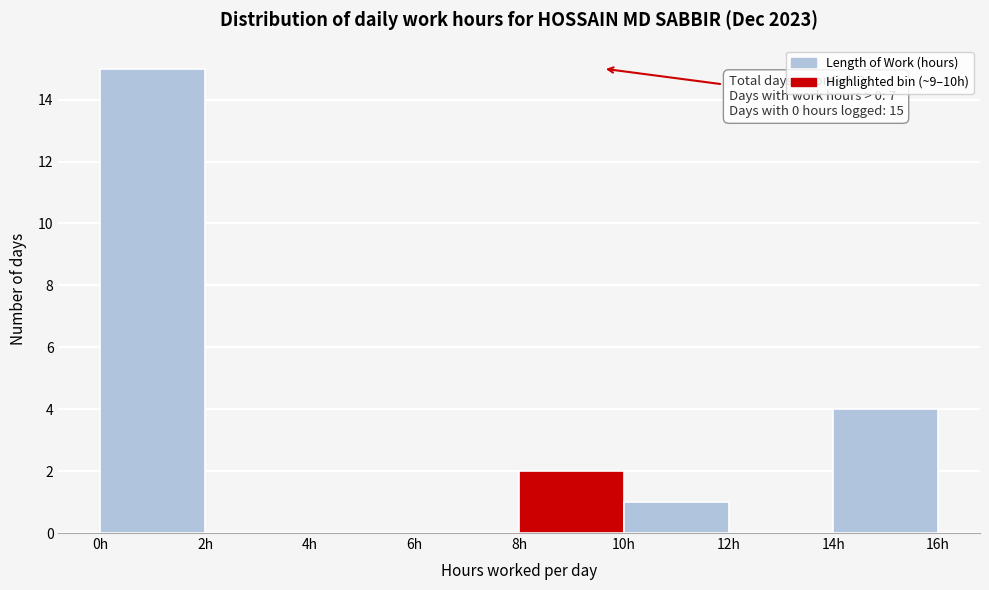

Which range on the x-axis has the tallest bar?

0 to 2